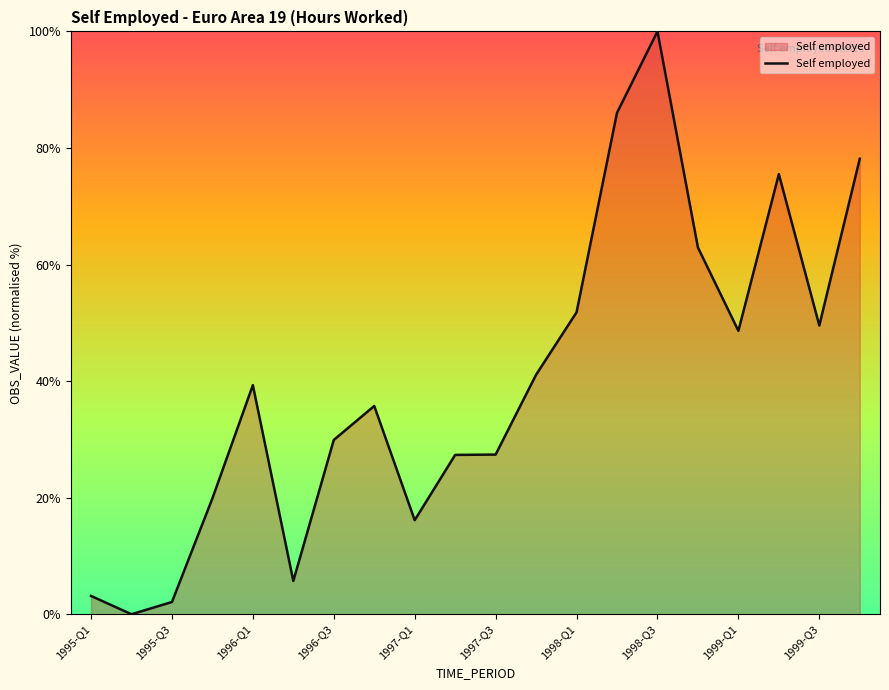

What is the difference between the maximum and minimum values?

100.0